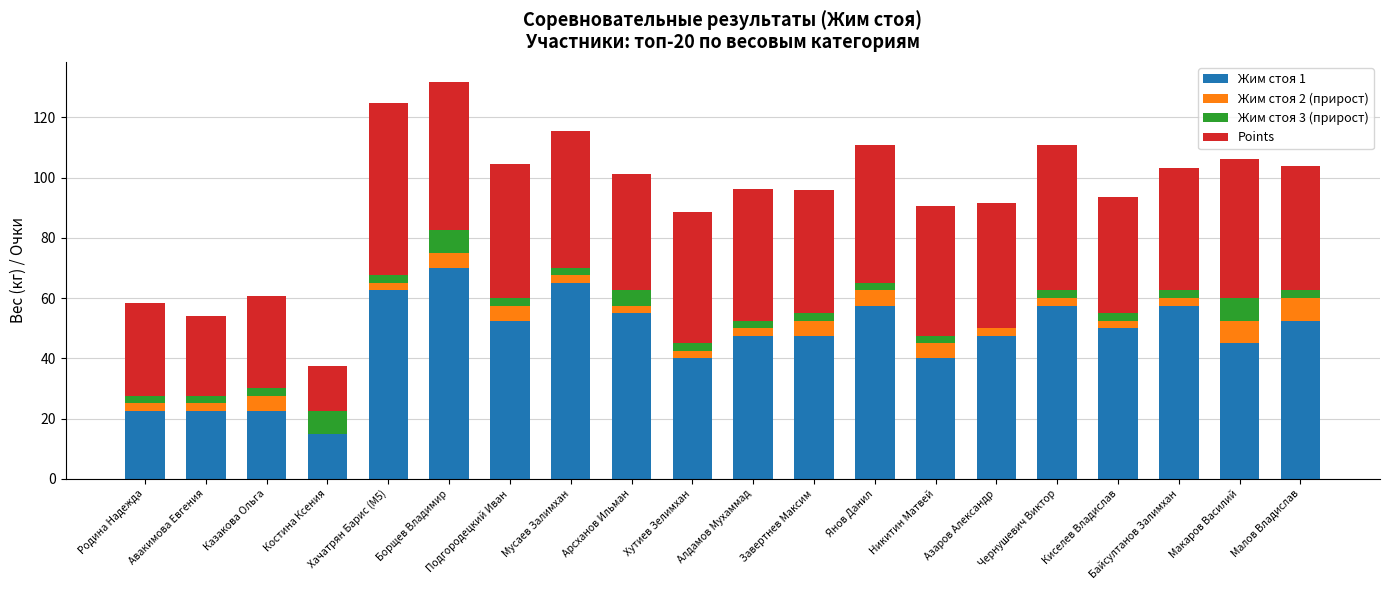

Is it true that Жим стоя 1 equals 50.0 at Киселев Владислав?

True